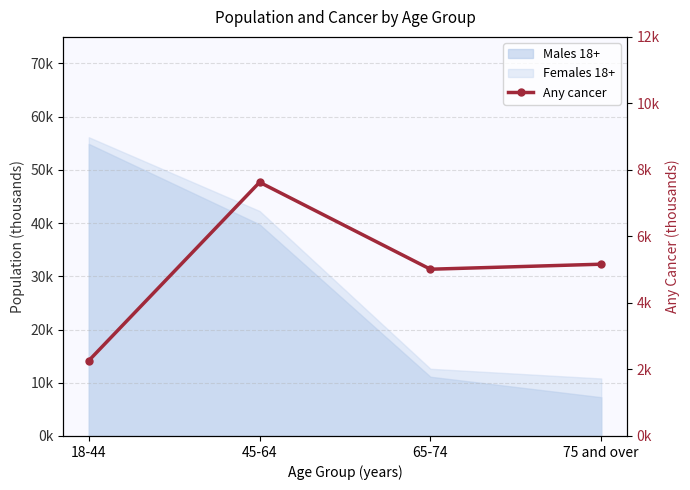

True or false: the data shows 5014 at 65-74.

True